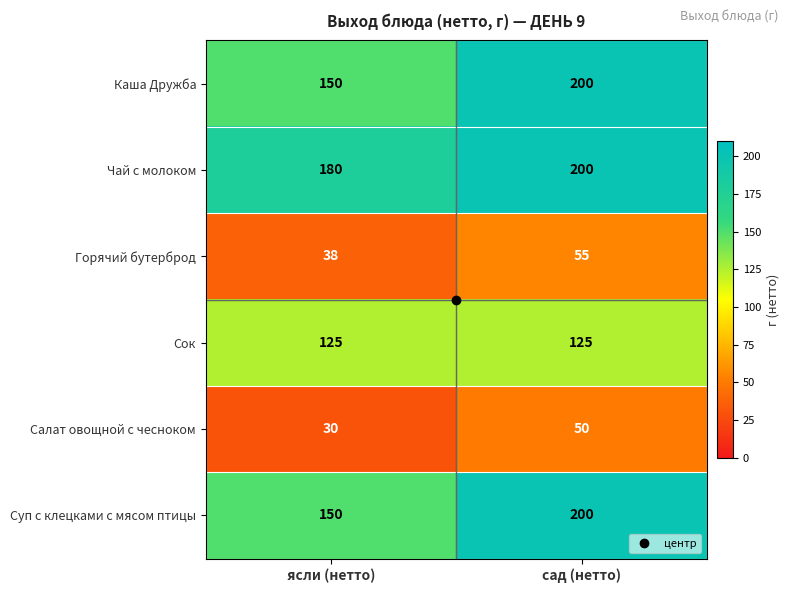

At which label does Чай с молоком reach its peak?

сад (нетто)